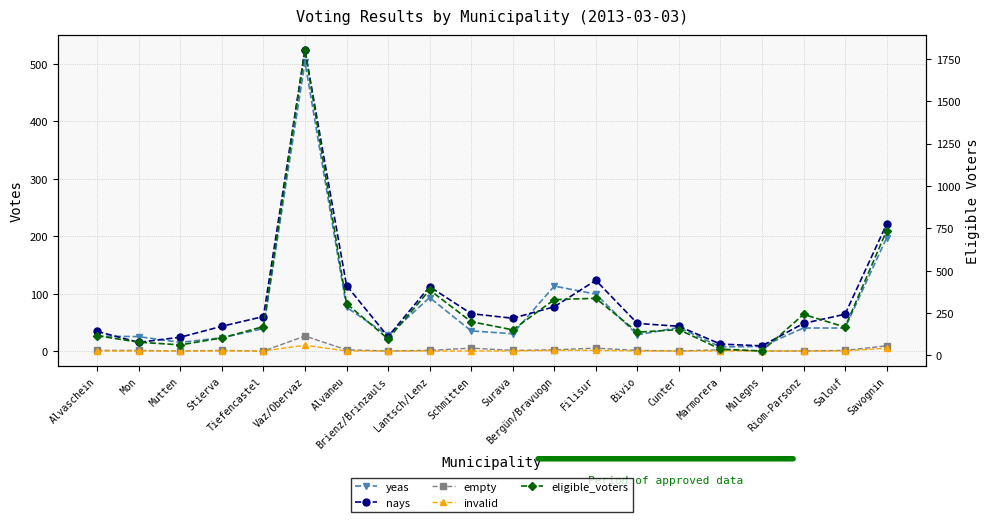

The value of yeas at Schmitten is 9. True or false?

False